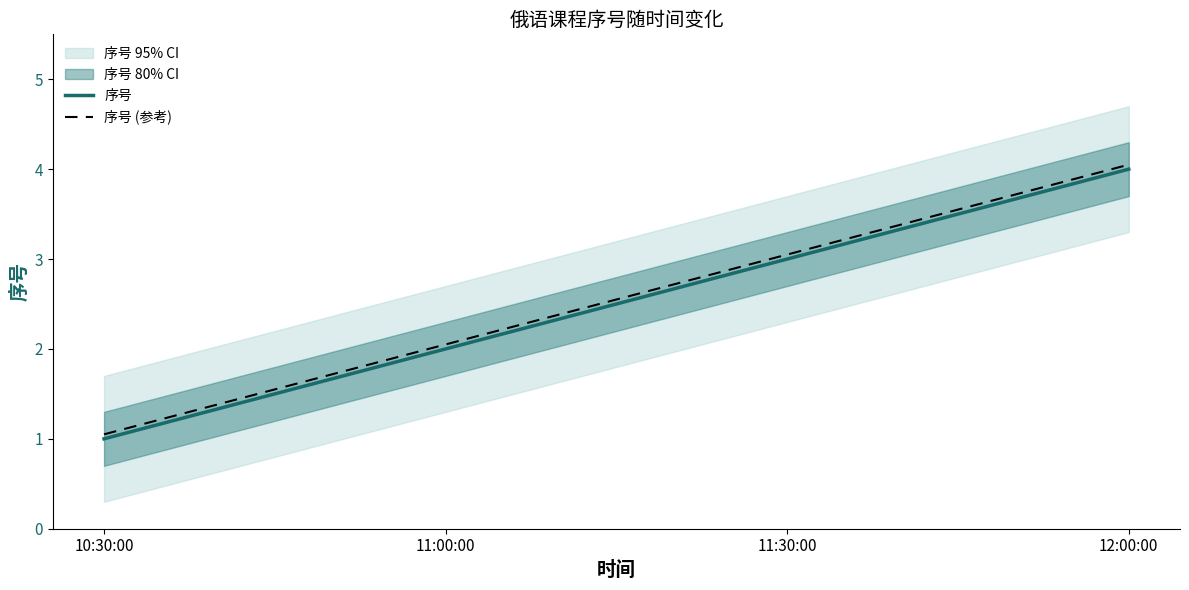

Where is the data nearest to the value 2?

11:00:00